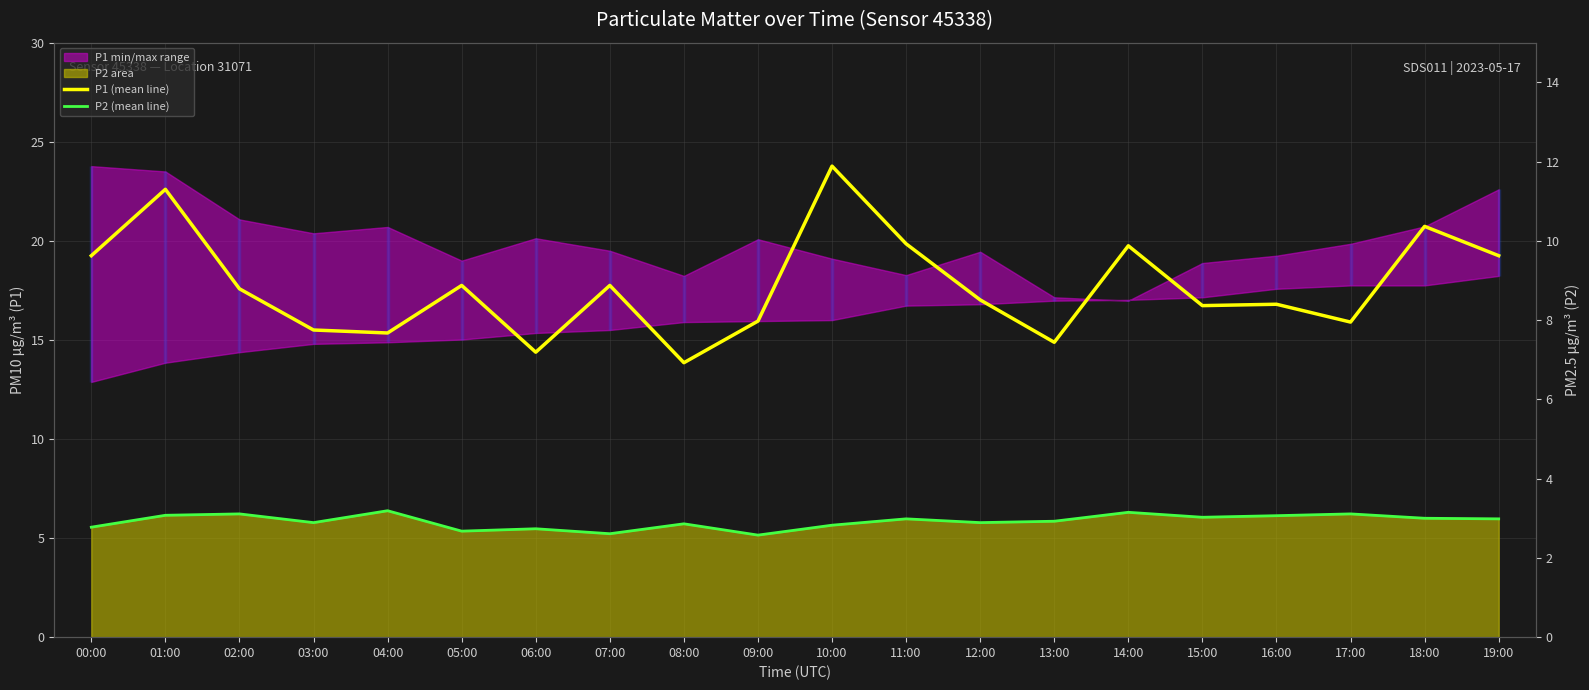

How many data points in P1 (mean line) are less than 17?

9